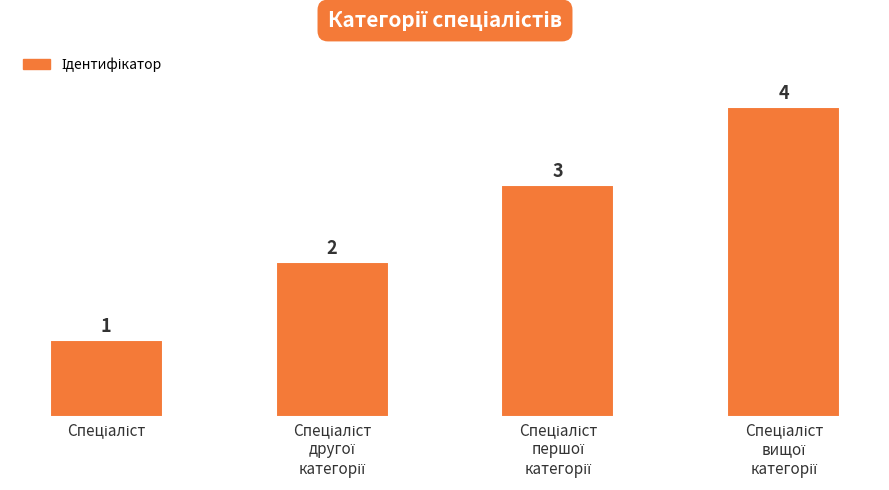

What is the value of the 1st bar from the left?

1